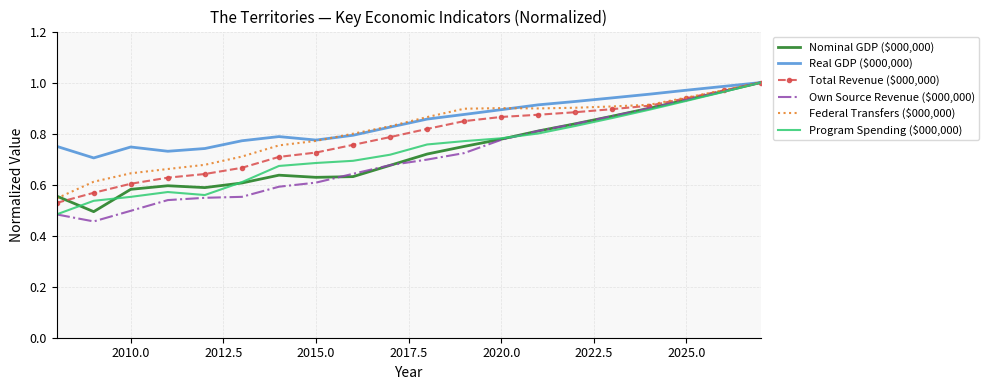

Which series has the largest range (max minus min)?

Own Source Revenue ($000,000)